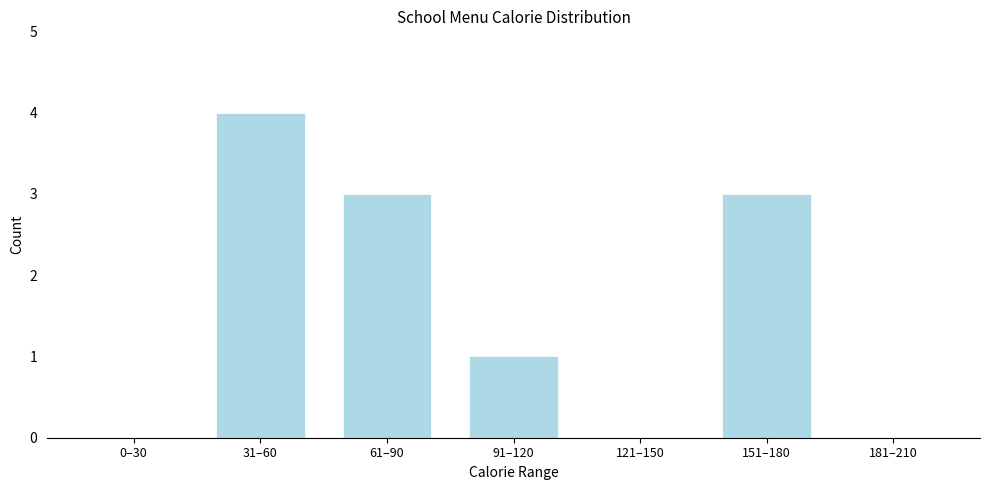

Reading left to right, extract all data points from this chart.

0–30=0	31–60=4	61–90=3	91–120=1	121–150=0	151–180=3	181–210=0